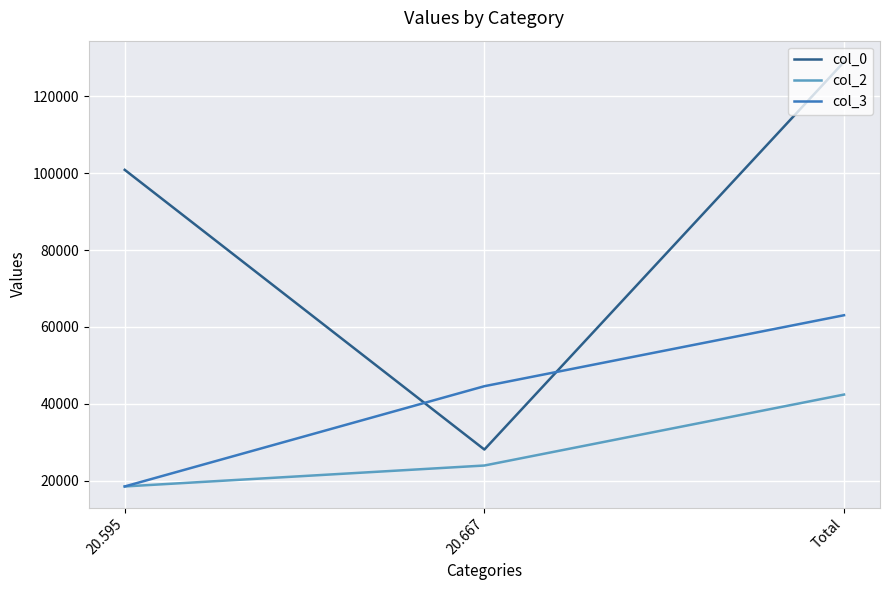

How many lines are shown in the chart?

3